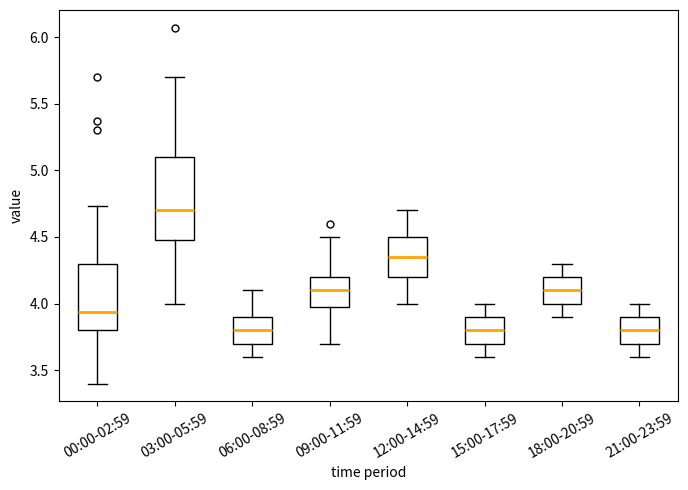

Which box has the highest median line?

03:00-05:59